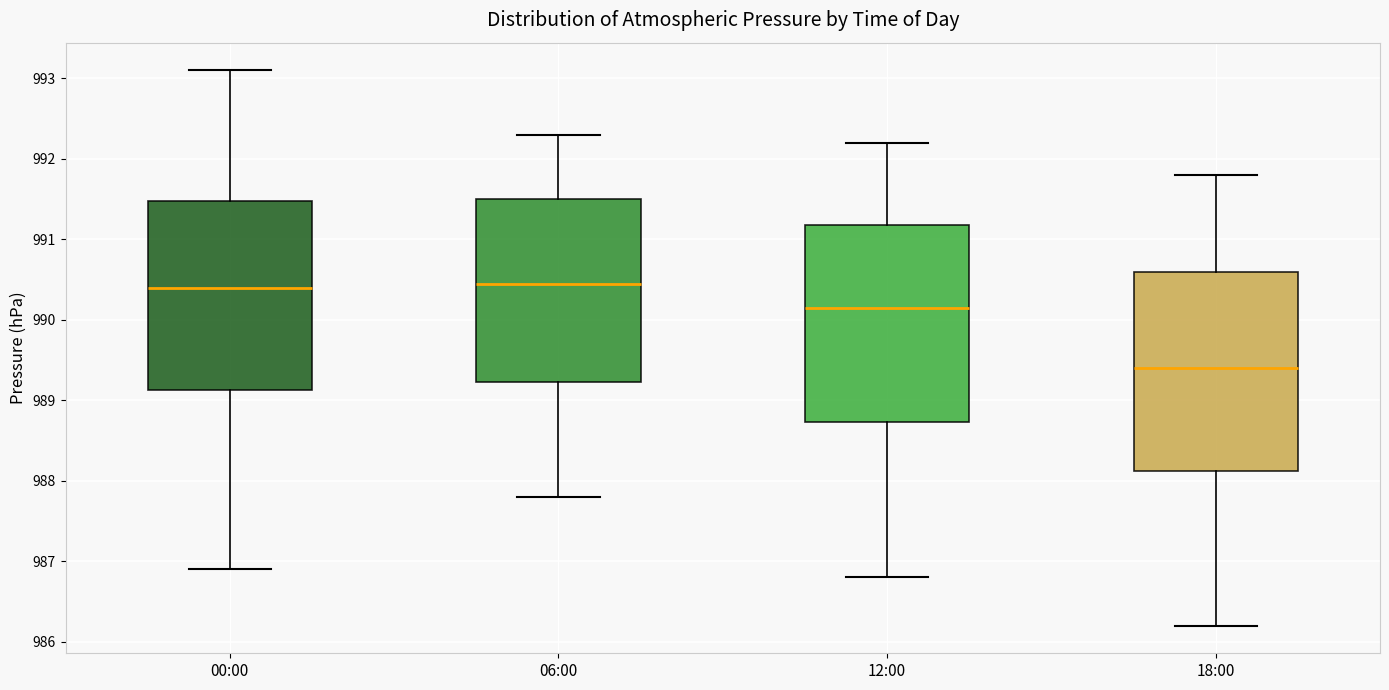

Reading left to right, read every box against the y-axis: the position of its median line, the range the box covers, and the ends of its whiskers. The values are not printed on the chart, so give them approximately, as read against the axis.

00:00: median 990.4, box 989.1 to 991.5, whiskers 986.9 to 993.1
06:00: median 990.5, box 989.2 to 991.5, whiskers 987.8 to 992.3
12:00: median 990.2, box 988.7 to 991.2, whiskers 986.8 to 992.2
18:00: median 989.4, box 988.1 to 990.6, whiskers 986.2 to 991.8